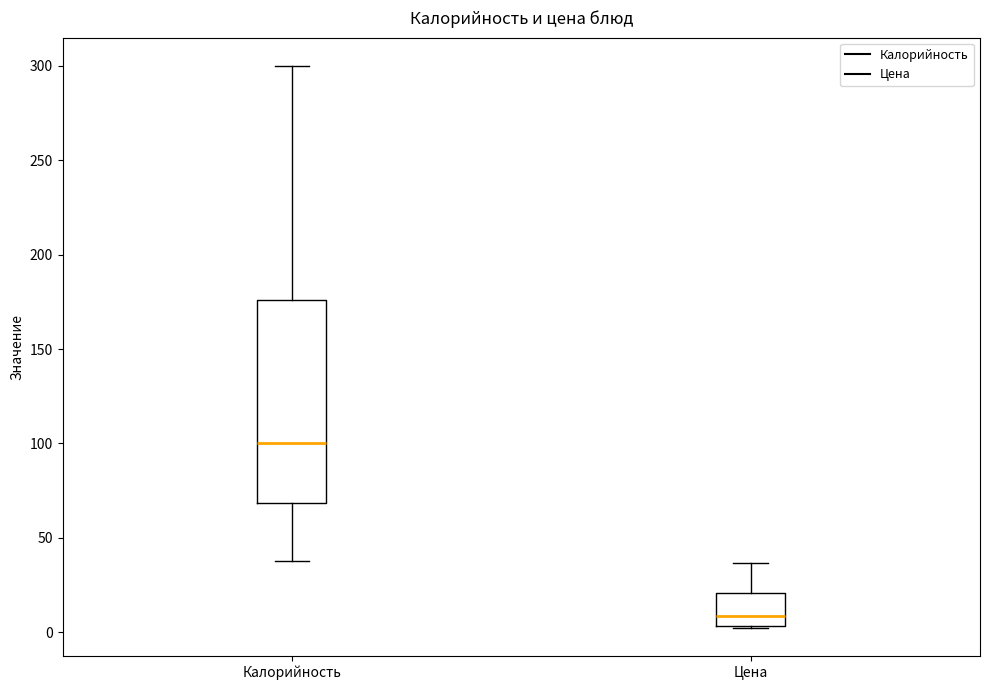

Reading left to right, read every box against the y-axis: the position of its median line, the range the box covers, and the ends of its whiskers. The values are not printed on the chart, so give them approximately, as read against the axis.

Калорийность: median 100, box 70 to 175, whiskers 40 to 300
Цена: median 10, box 5 to 20, whiskers 0 to 35